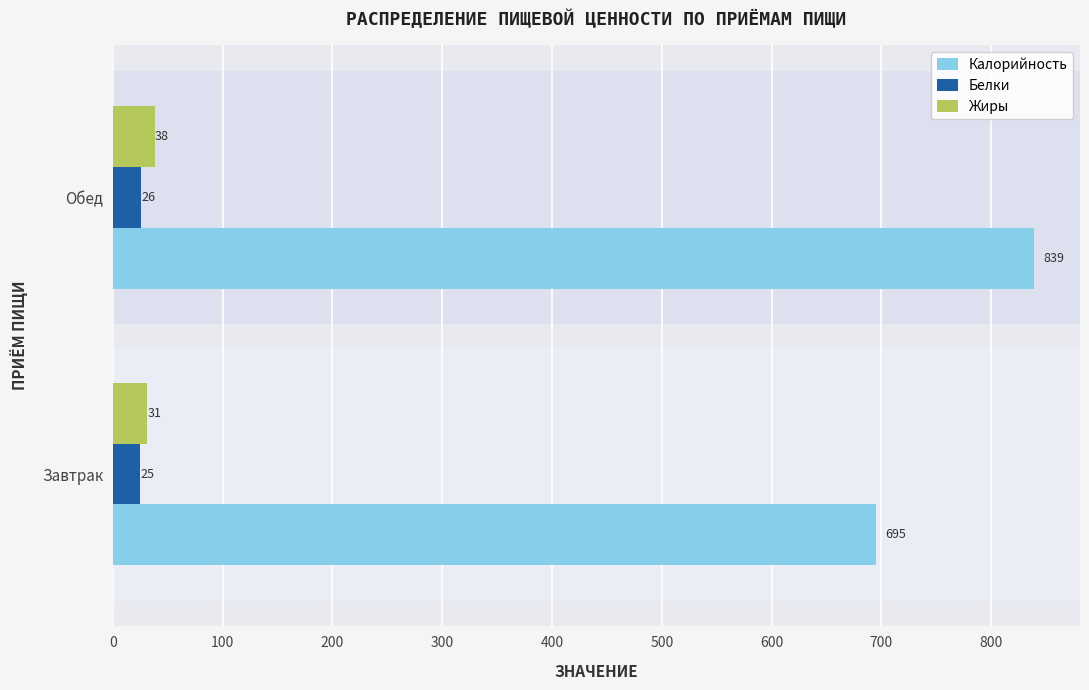

Rank the series at Обед from lowest to highest value.

Белки, Жиры, Калорийность